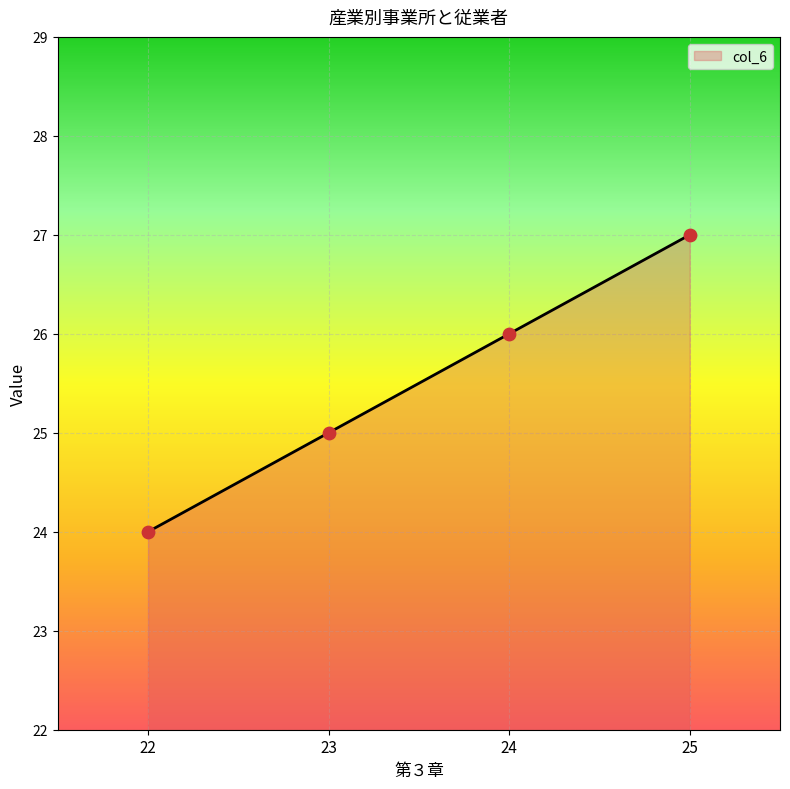

Between 22 and 25, which is larger?

25